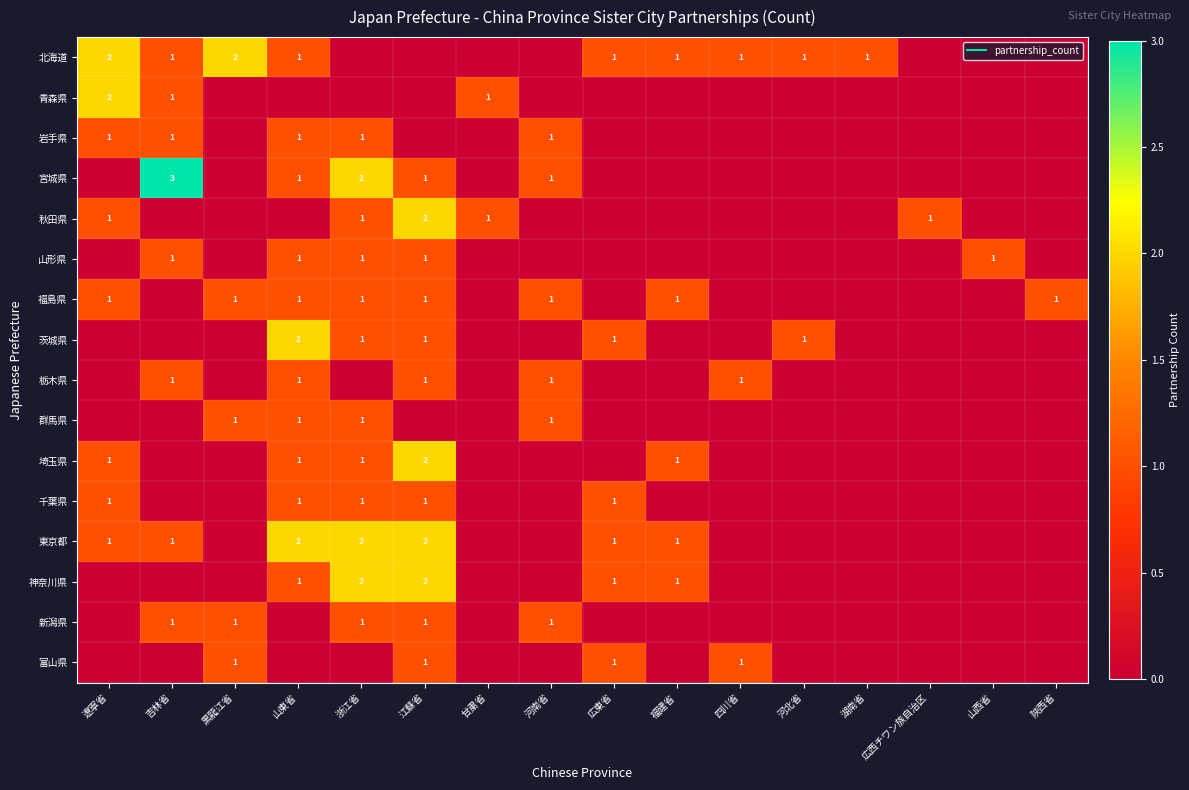

What is the spread (max minus min) of values at 湖南省?

1